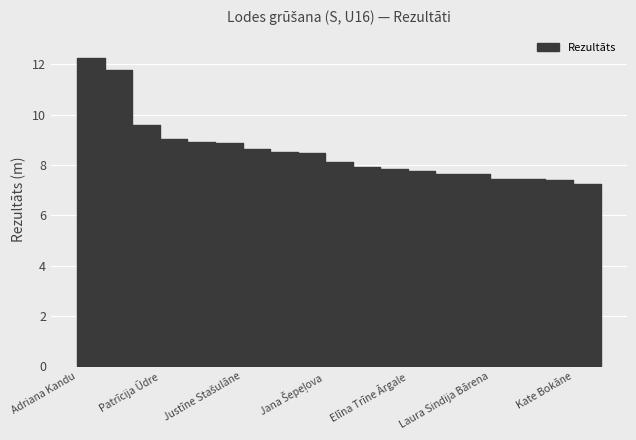

What is the value of the 6th point from the left?

8.9